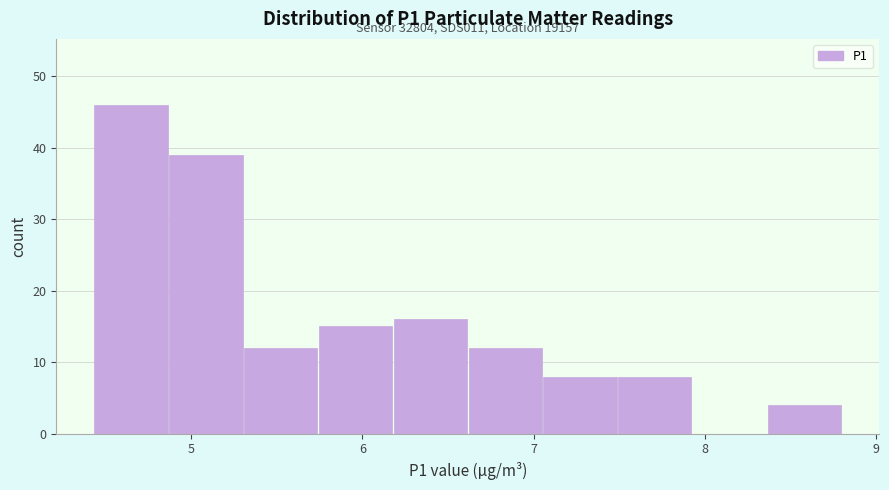

Which range on the x-axis has the tallest bar?

4.4 to 4.9